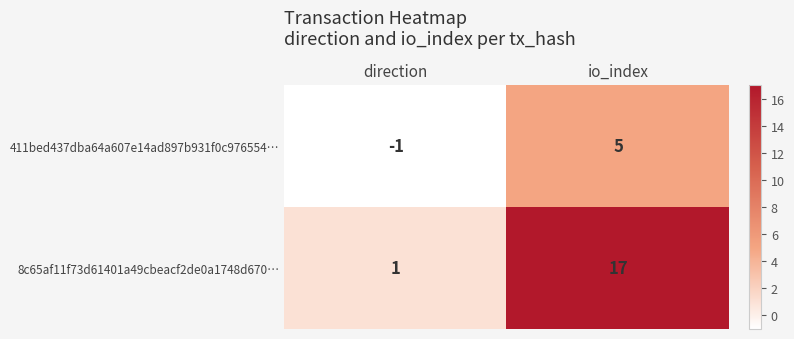

The 8c65af11f73d61401a49cbeacf2de0a1748d670… series shows 17 at io_index. True or false?

True